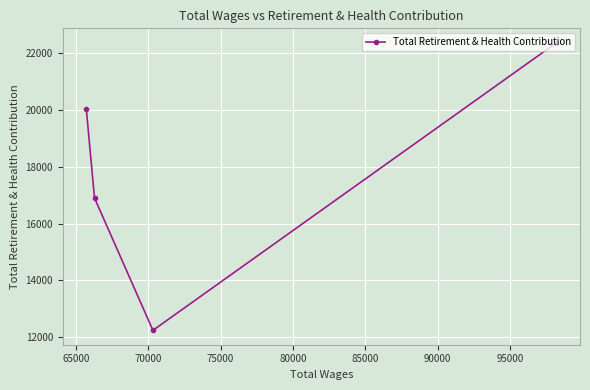

What is the average value?

17884